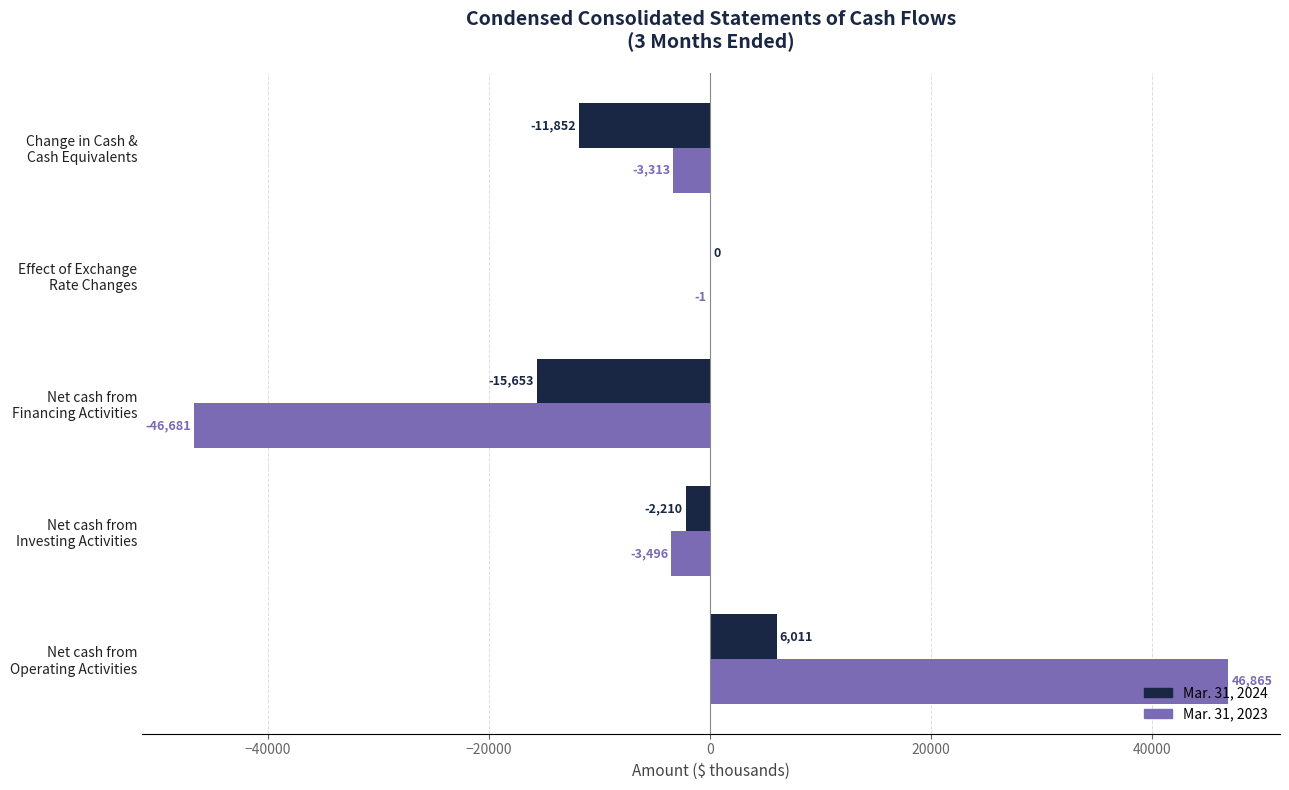

Which label corresponds to the largest value in the chart?

Net cash from
Operating Activities